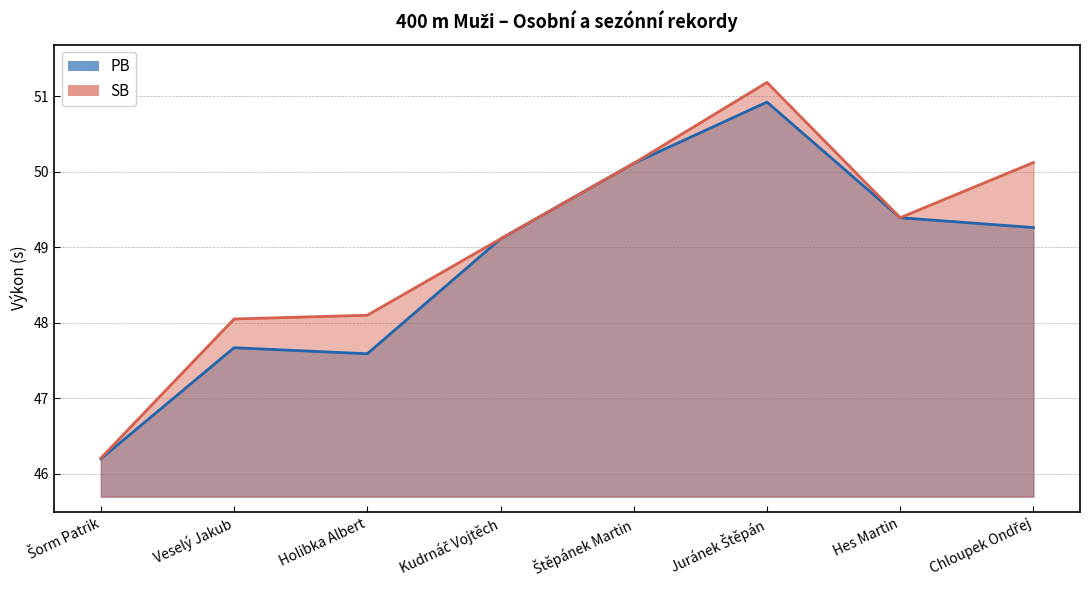

Count the number of categories in the chart.

8